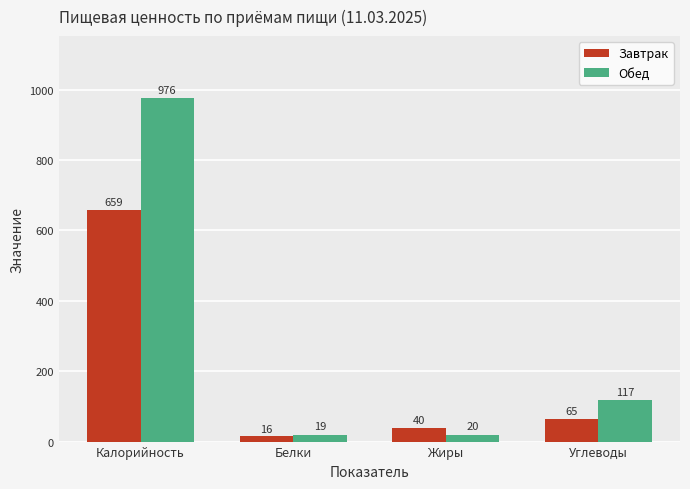

Rank the series by their maximum value, from lowest to highest.

Завтрак, Обед